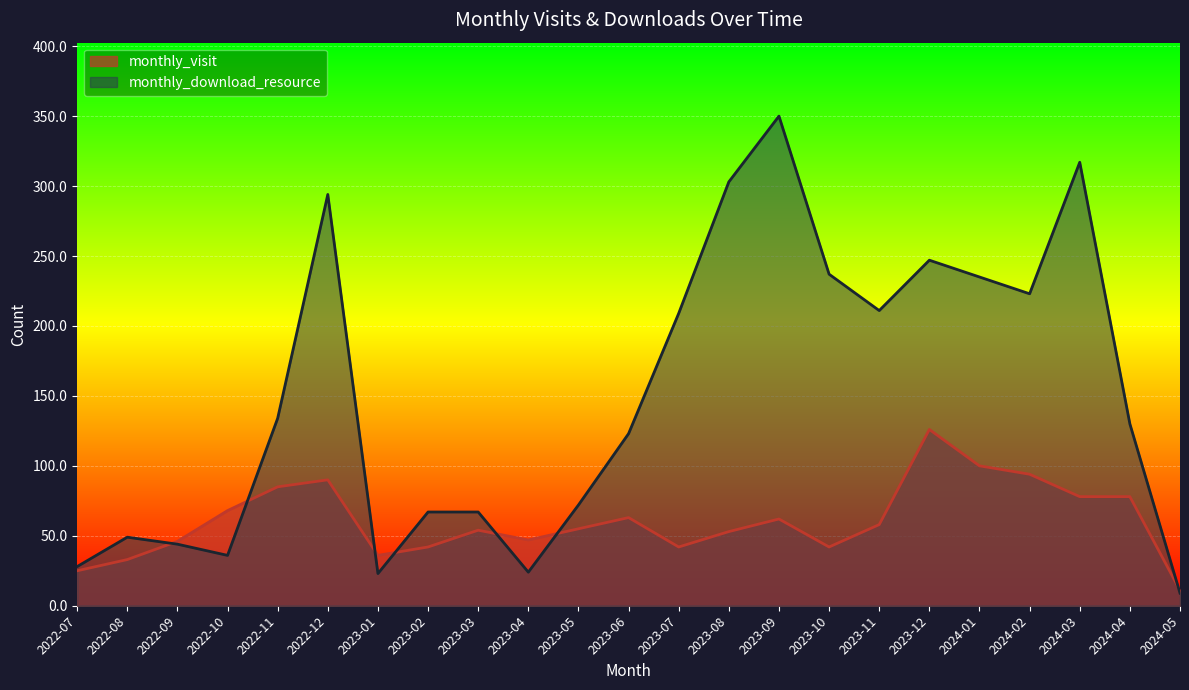

Between 2023-01 and 2024-03, which is larger?

2024-03